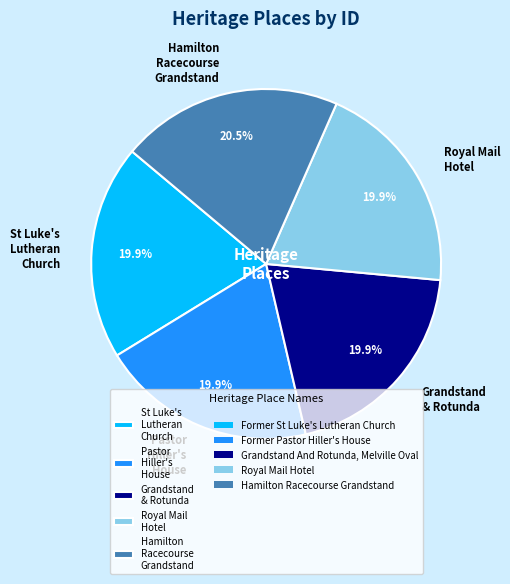

Does any single category account for the majority?

No